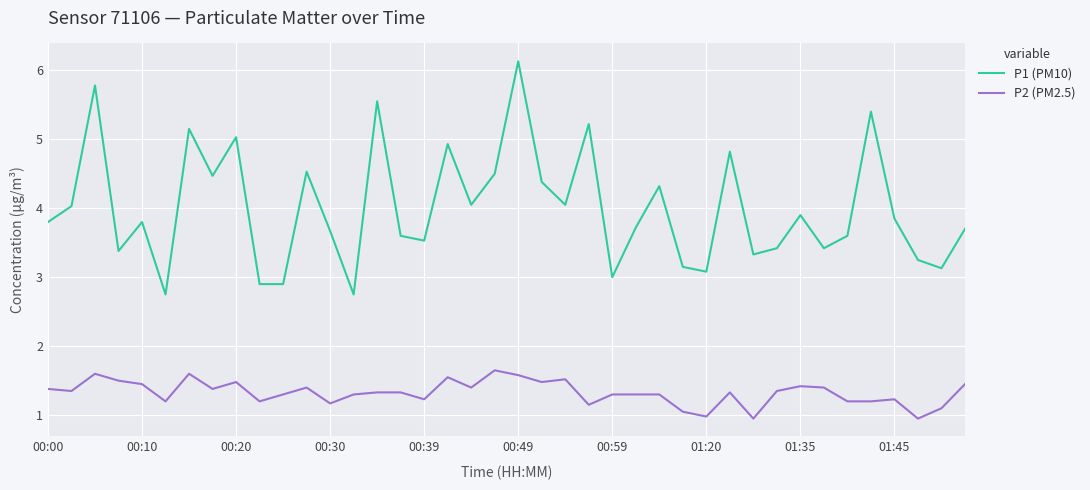

What is the difference between the maximum and minimum values in the P2 (PM2.5) series?

0.7